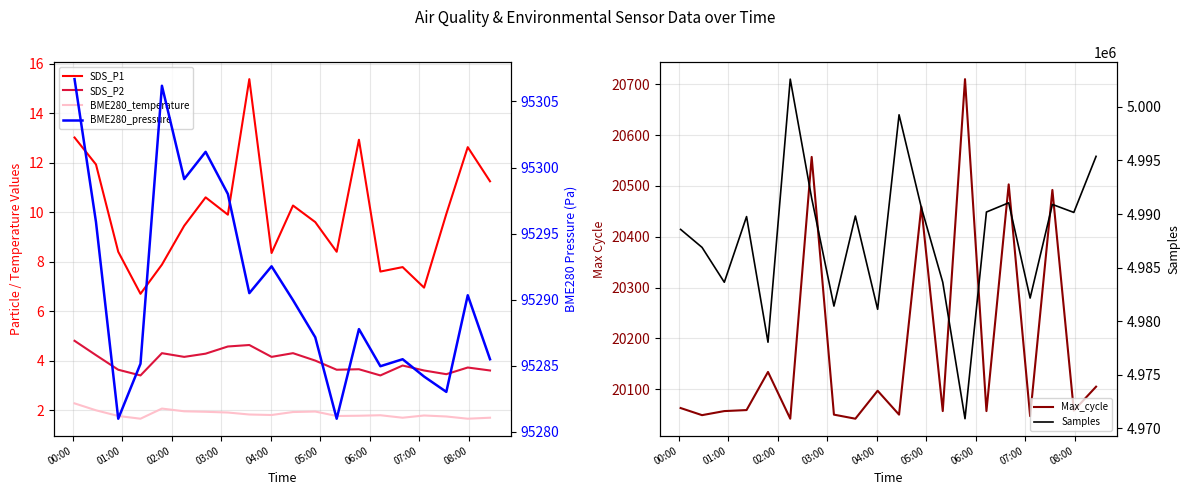

Is it true that BME280_temperature equals 2.3 at 00:00?

True